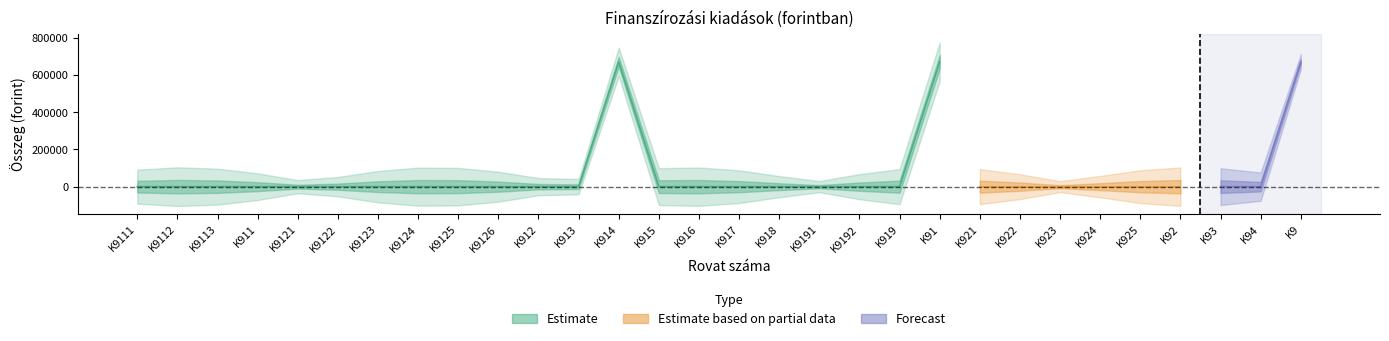

Is this an area chart (filled region under the line)?

No